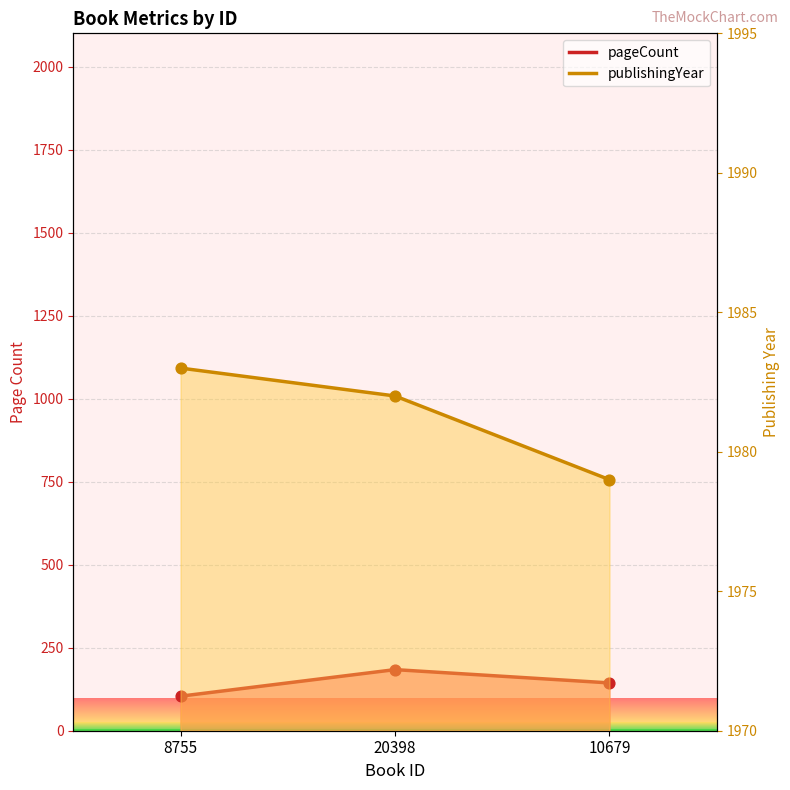

What are all the series names shown in the legend?

pageCount, publishingYear